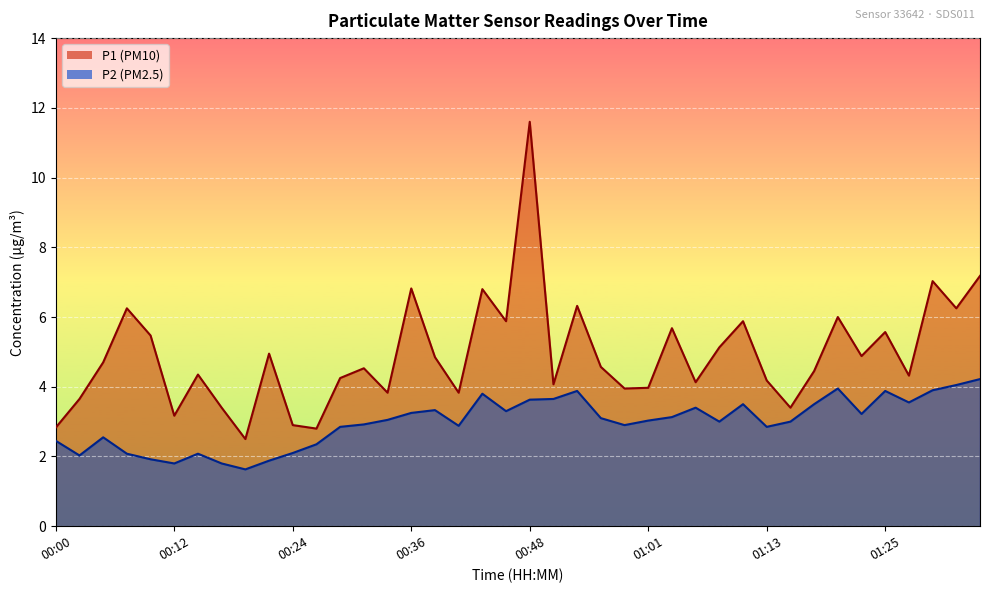

True or false: P2 and P1 intersect in this chart.

False